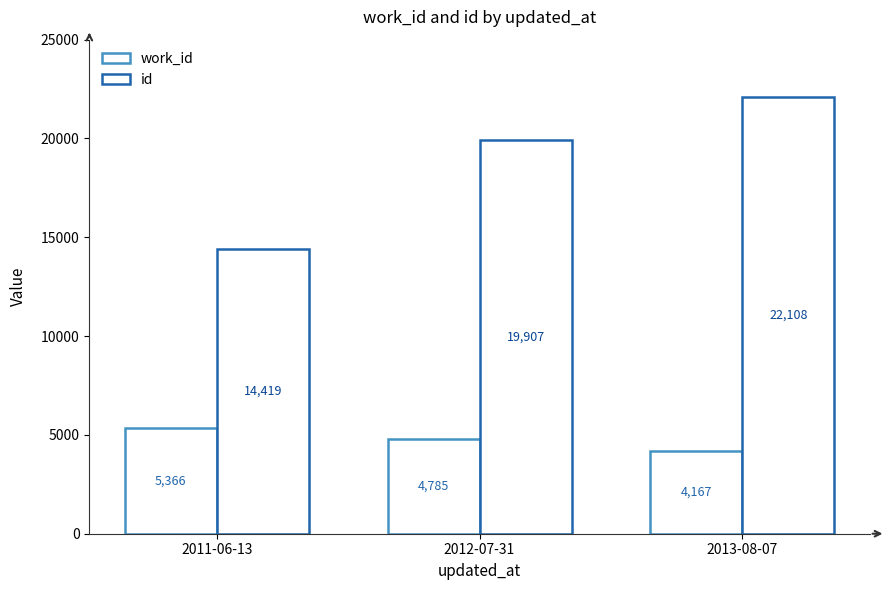

What is the sum of the work_id values at 2012-07-31 and 2013-08-07?

8952